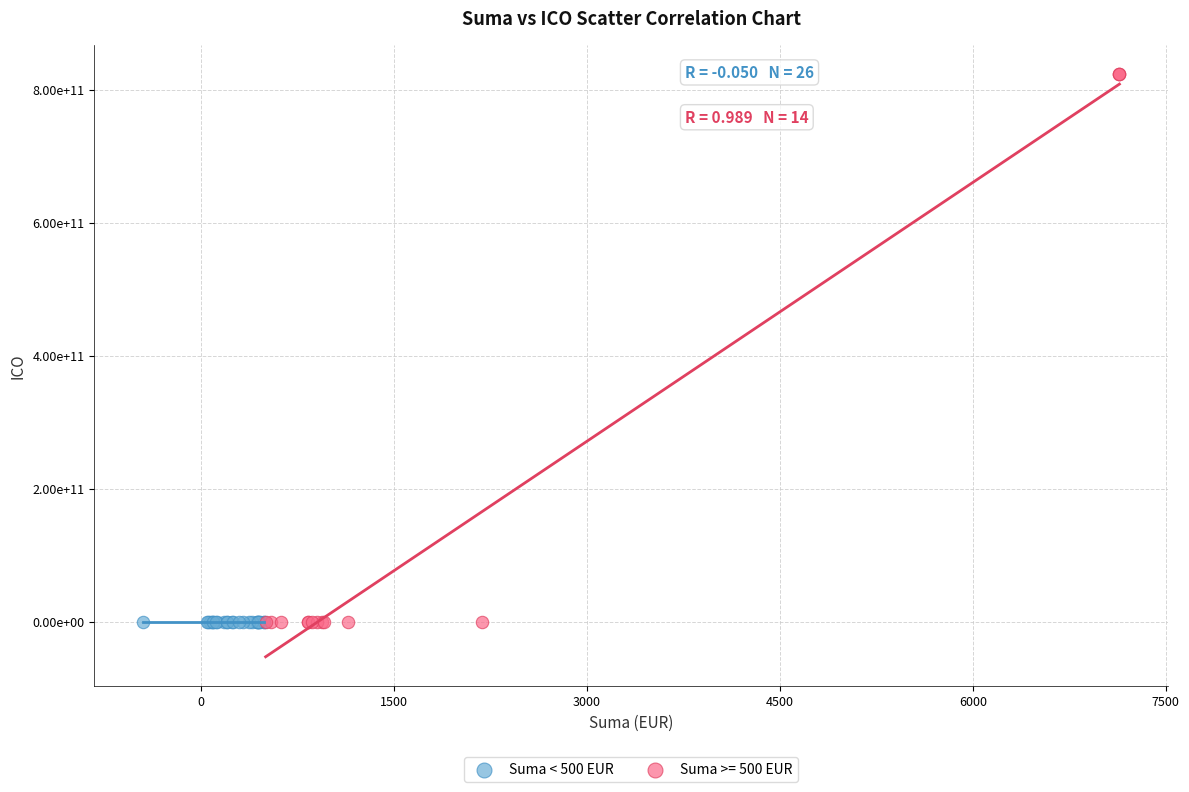

What are all the series names shown in the legend?

Suma < 500 EUR, Suma >= 500 EUR